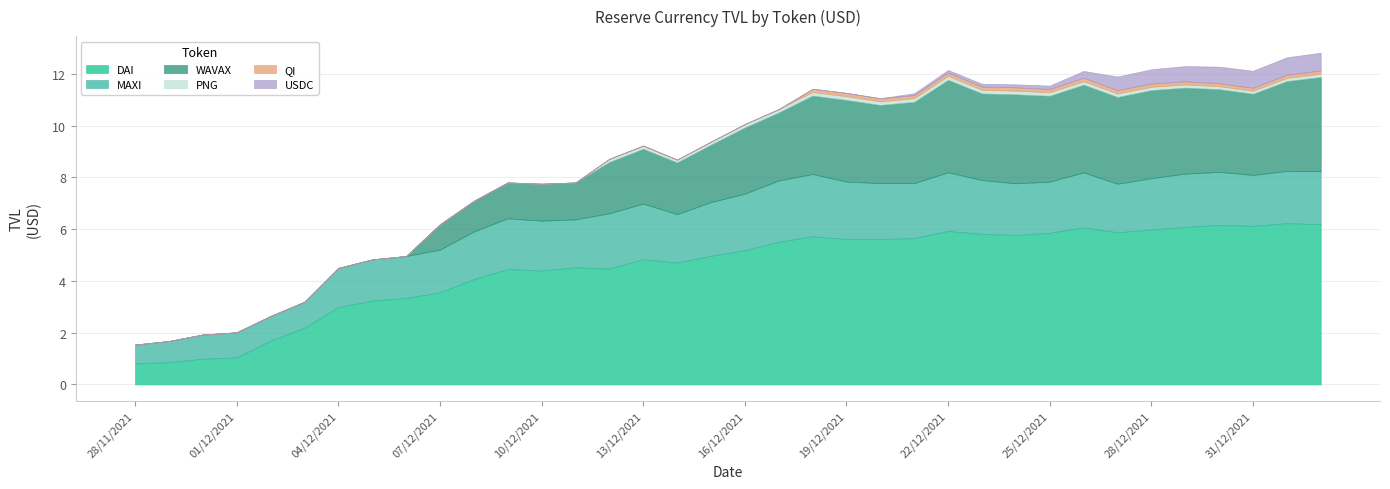

What is the value of the WAVAX point at the 30th from the left?

3350078.1